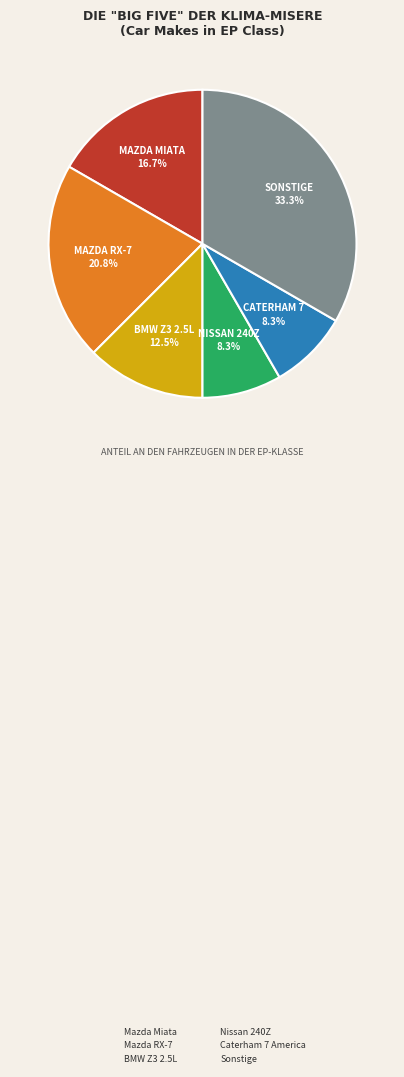

What is the largest slice in the pie chart?

Sonstige